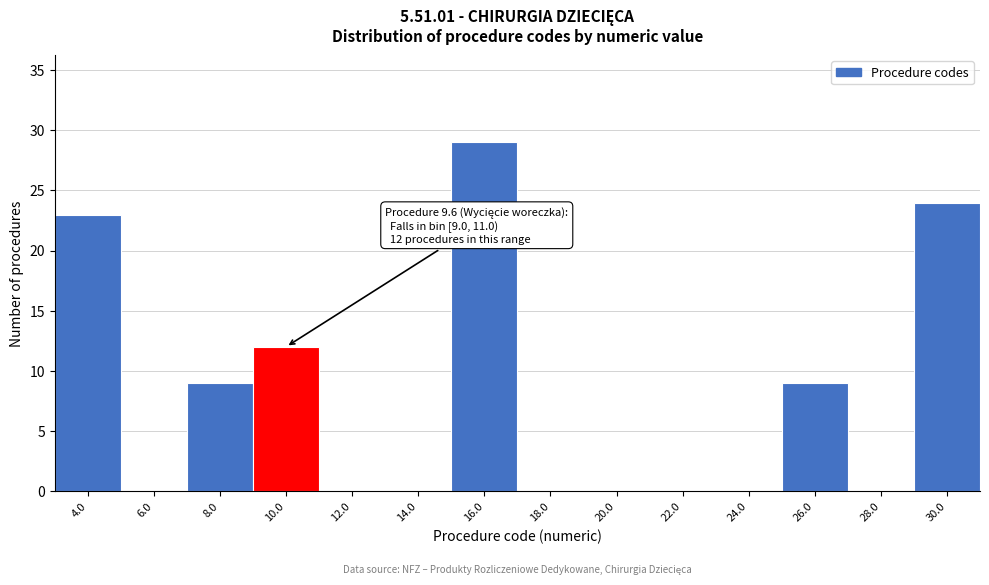

Which range on the x-axis has the tallest bar?

15 to 17